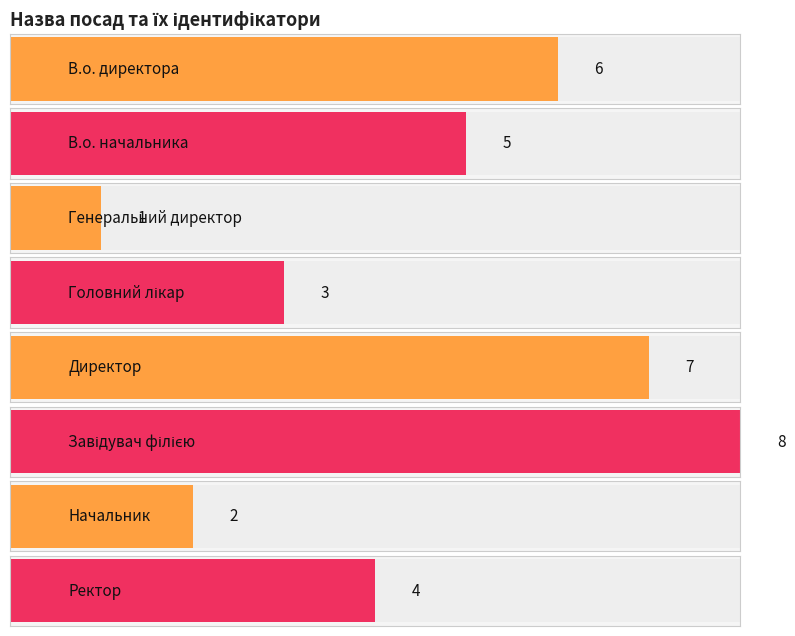

The chart shows a value of 8 at Завідувач філією. True or false?

True